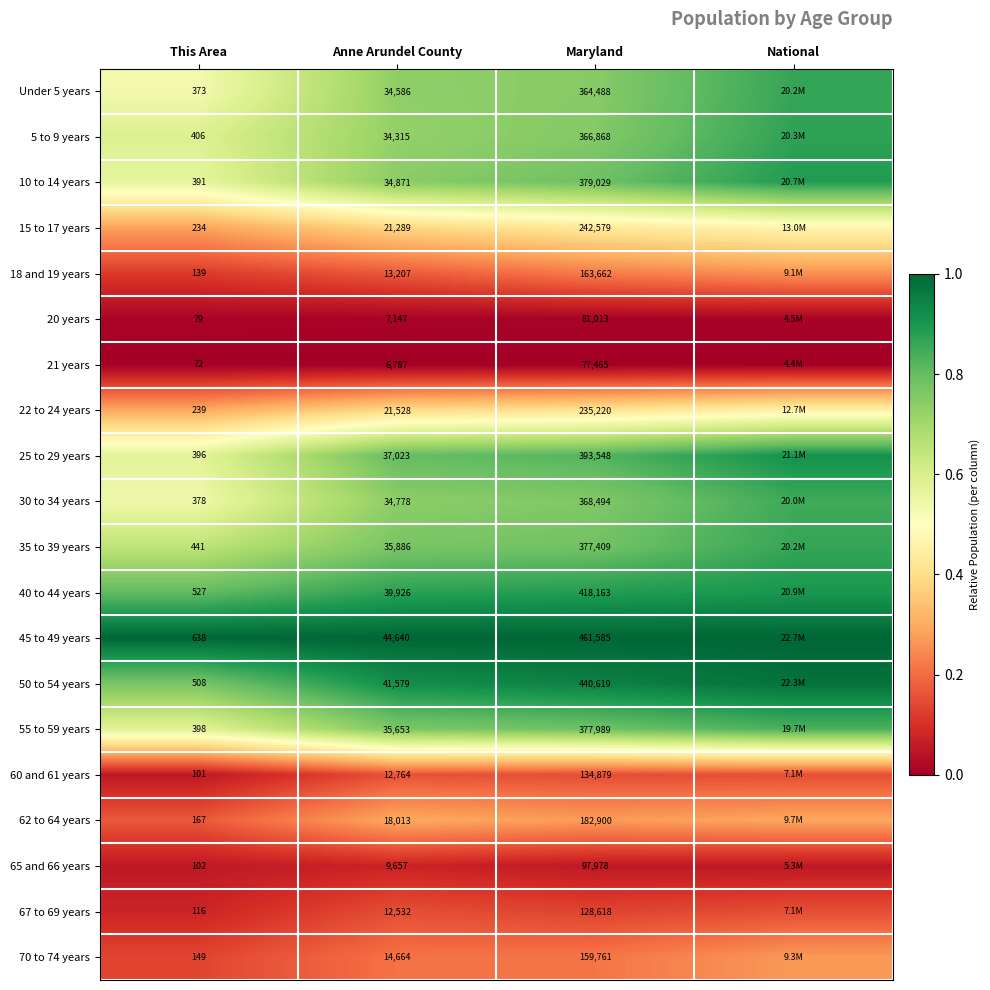

At National, list the series in order from largest to smallest.

45 to 49 years, 50 to 54 years, 25 to 29 years, 40 to 44 years, 10 to 14 years, 5 to 9 years, Under 5 years, 35 to 39 years, 30 to 34 years, 55 to 59 years, 15 to 17 years, 22 to 24 years, 62 to 64 years, 70 to 74 years, 18 and 19 years, 67 to 69 years, 60 and 61 years, 65 and 66 years, 20 years, 21 years